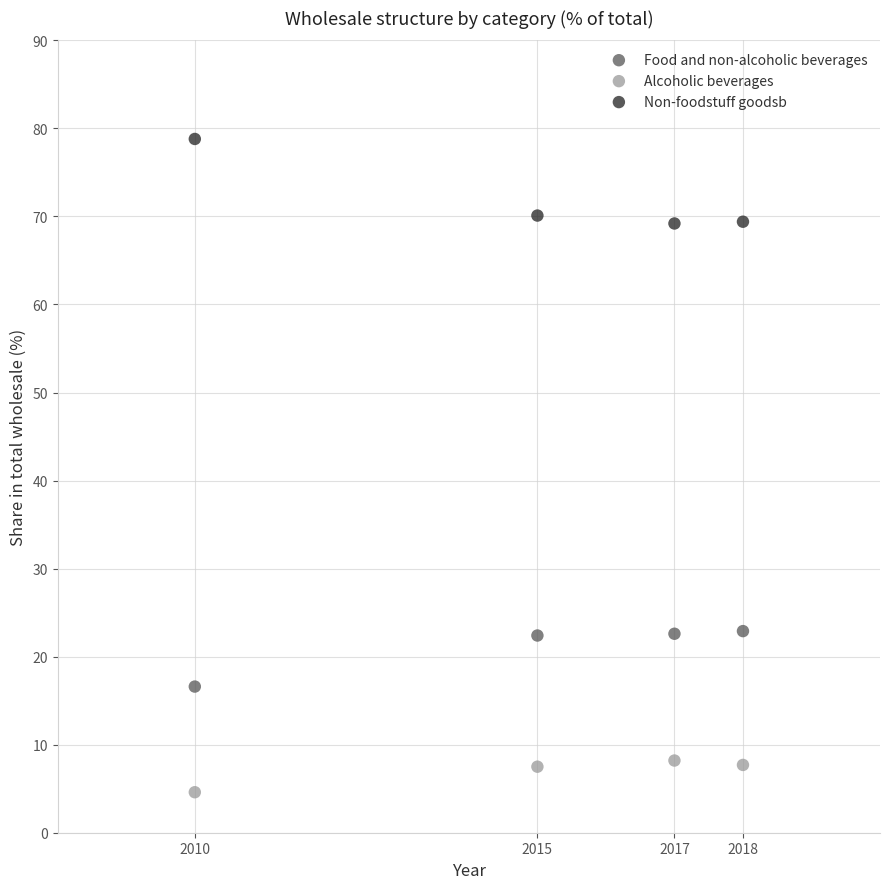

Which series contains the lowest Y value?

Alcoholic beverages